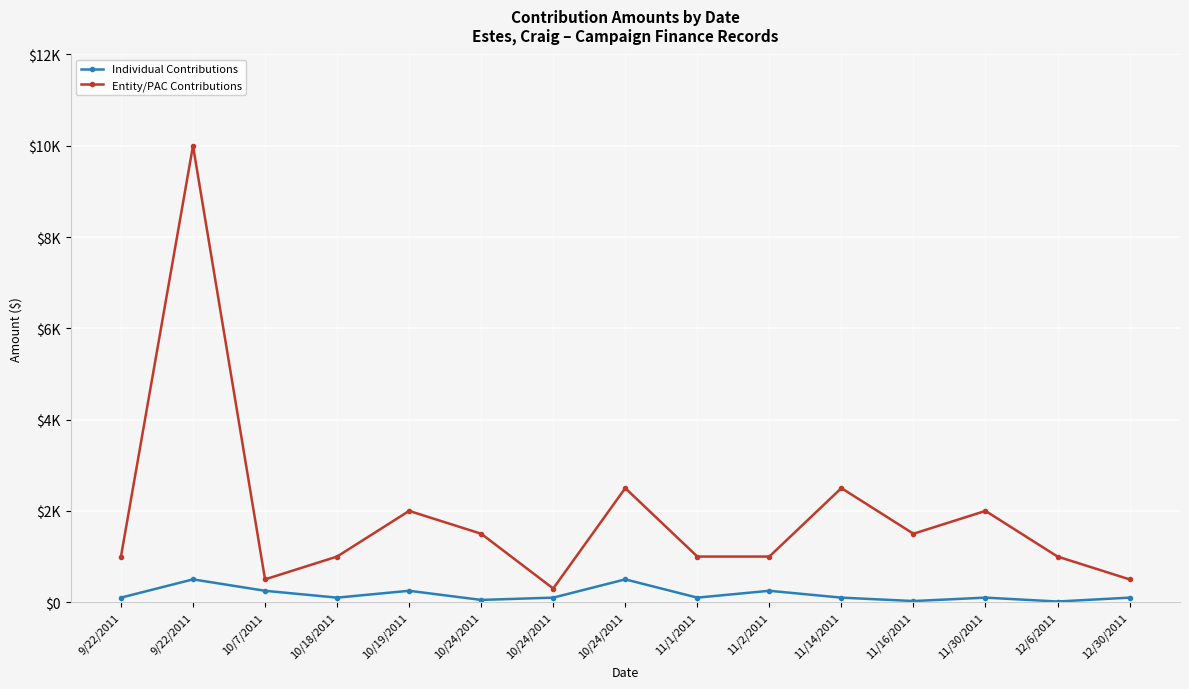

What are all the series names shown in the legend?

Individual Contributions, Entity/PAC Contributions